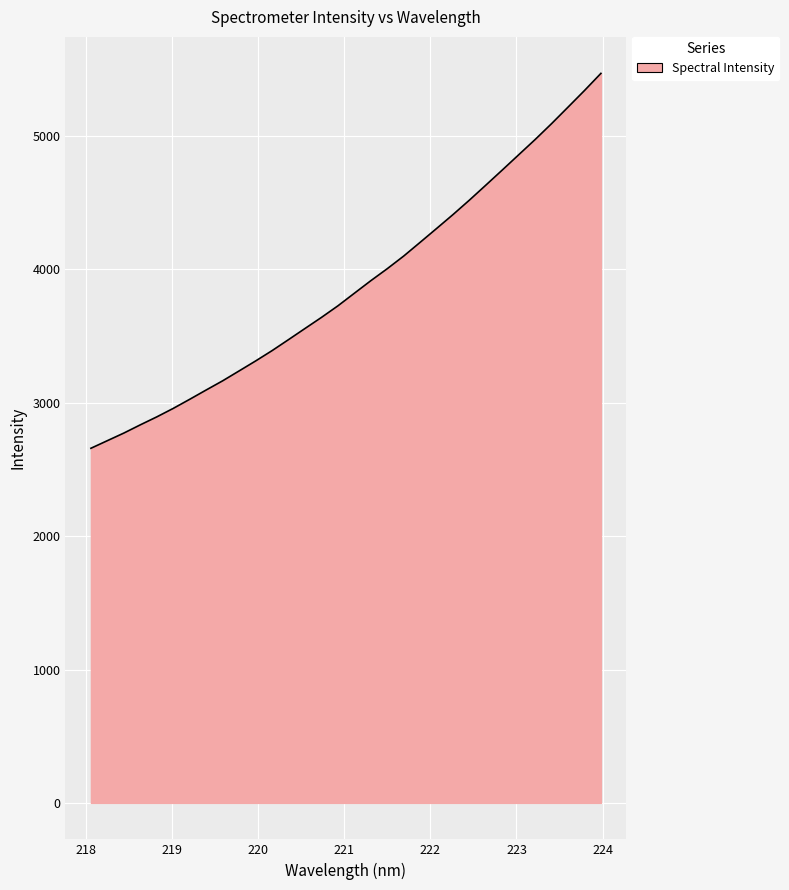

What is the difference between the maximum and second lowest values?

2753.9